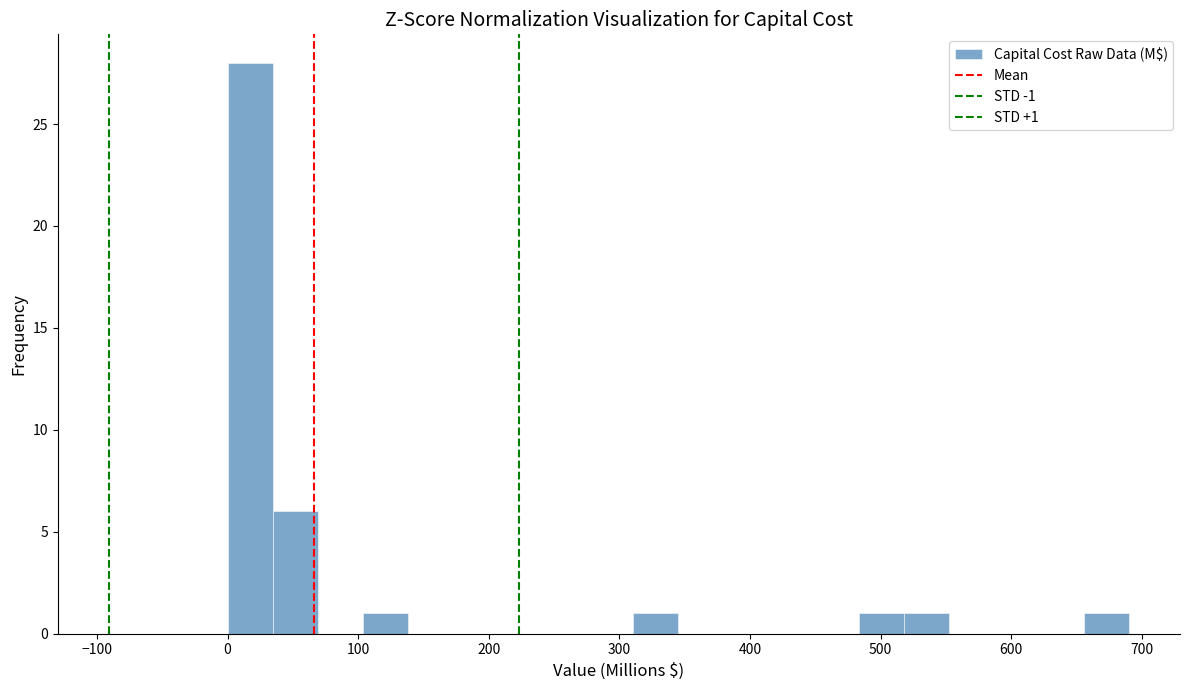

Read against the x-axis, roughly where is the centre of the tallest bar?

20